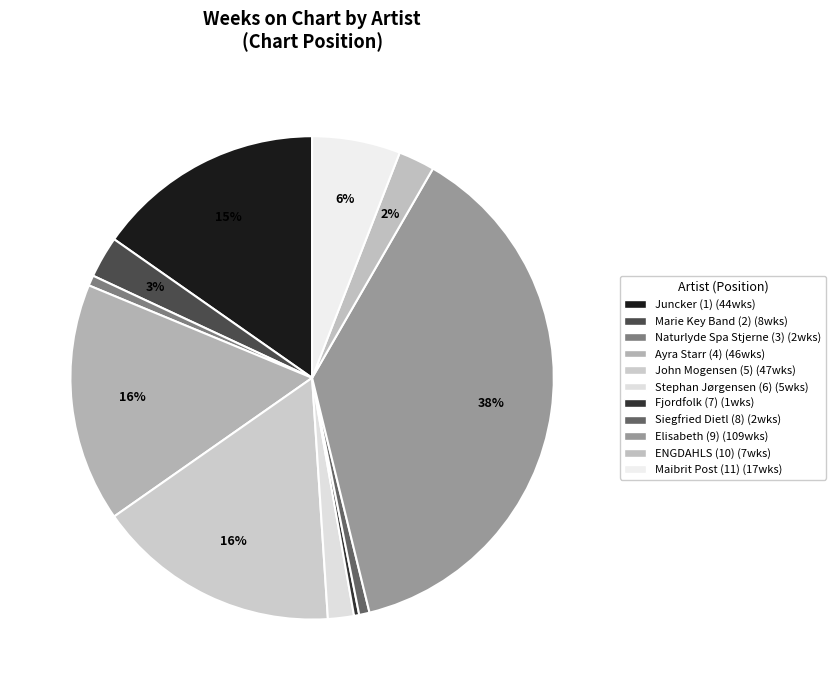

Is there a majority slice in this chart?

No